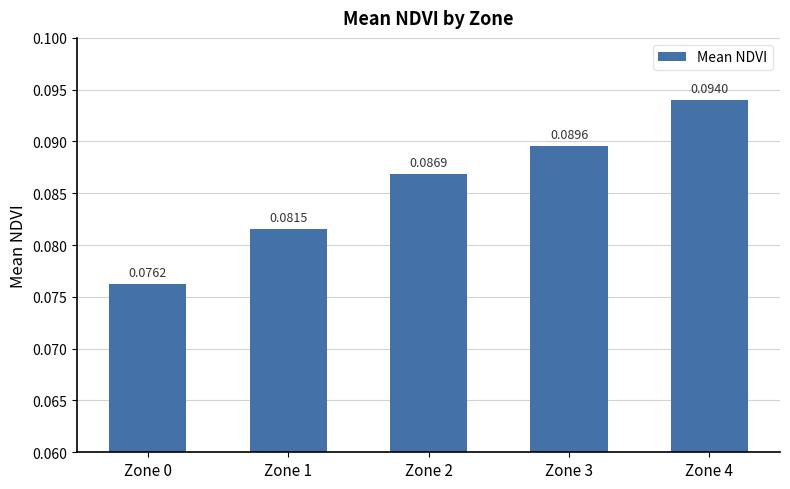

What is the sum of all values?

0.4